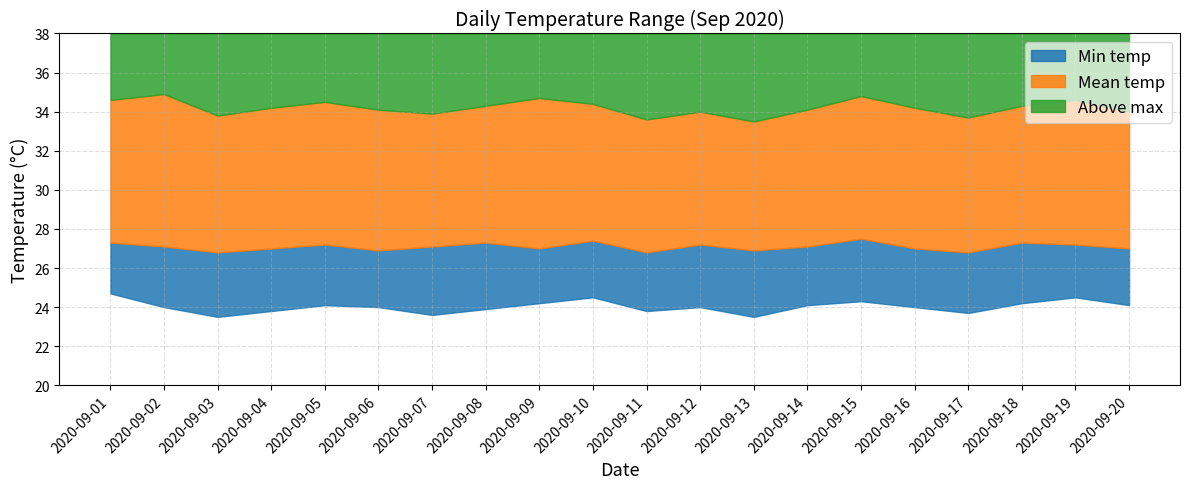

What is the value of the daily_min point at the 13th from the left?

23.5